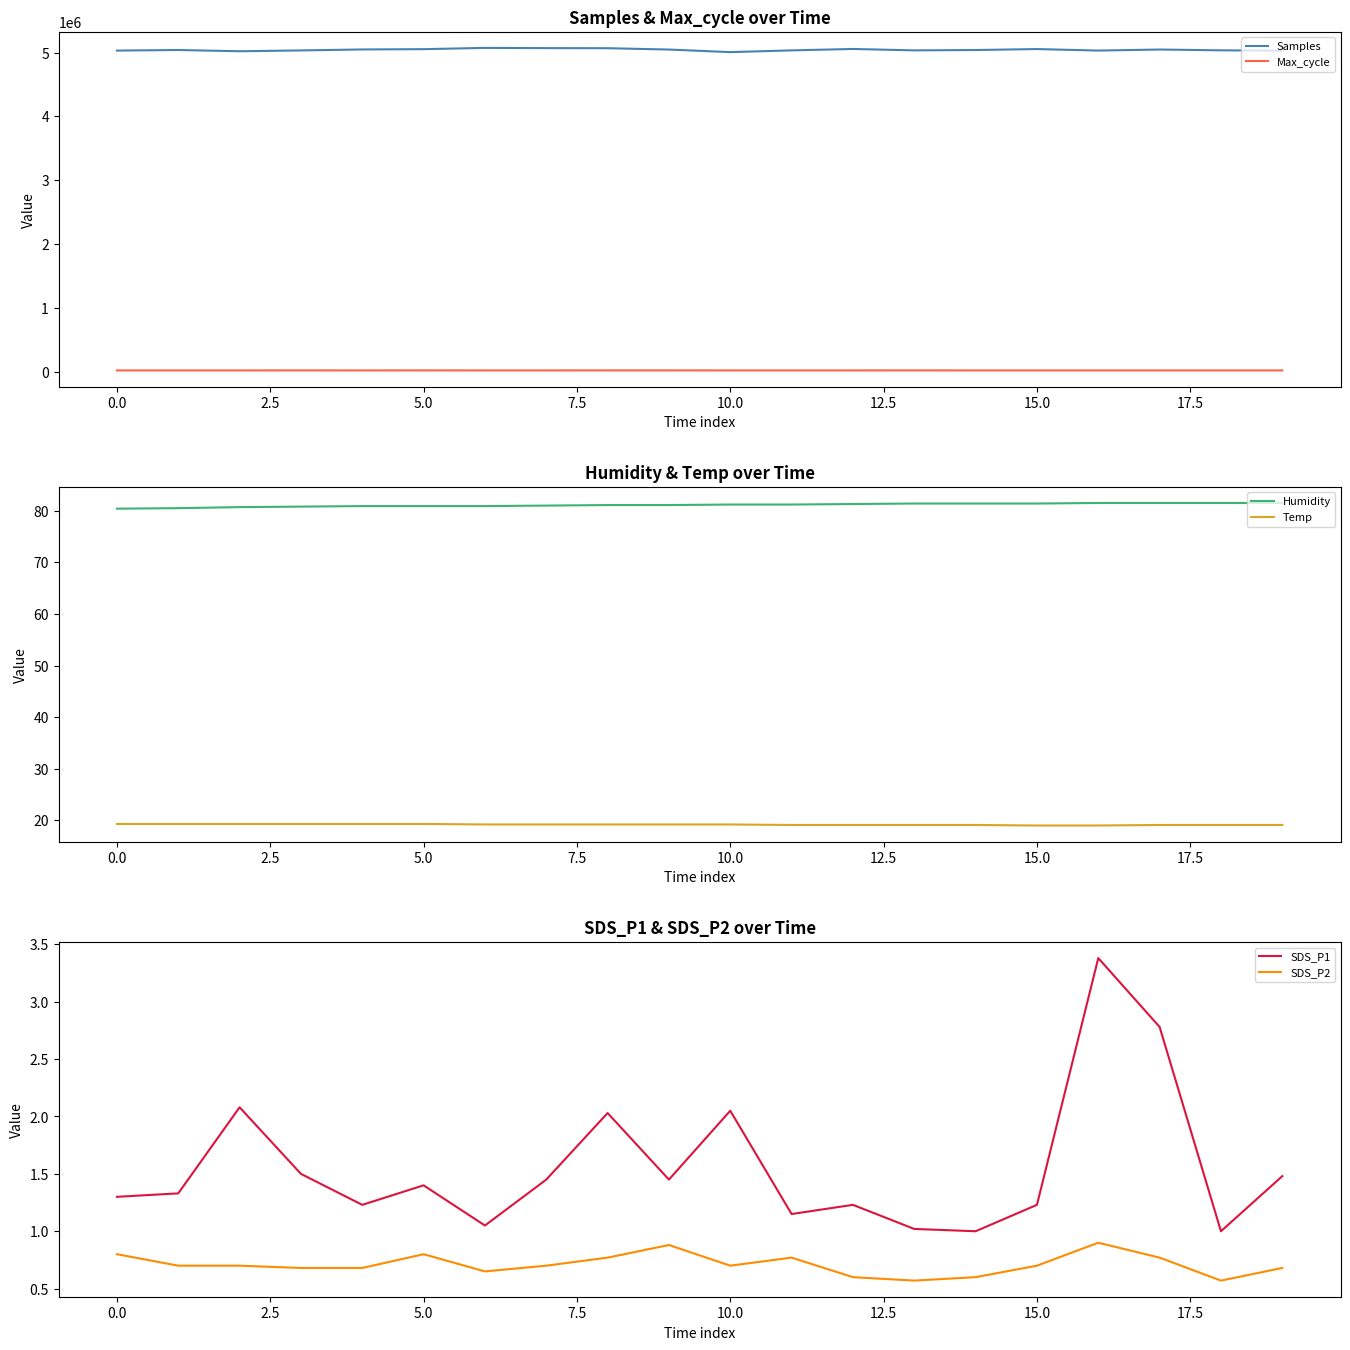

How many Temp values are between 19 and 20?

20